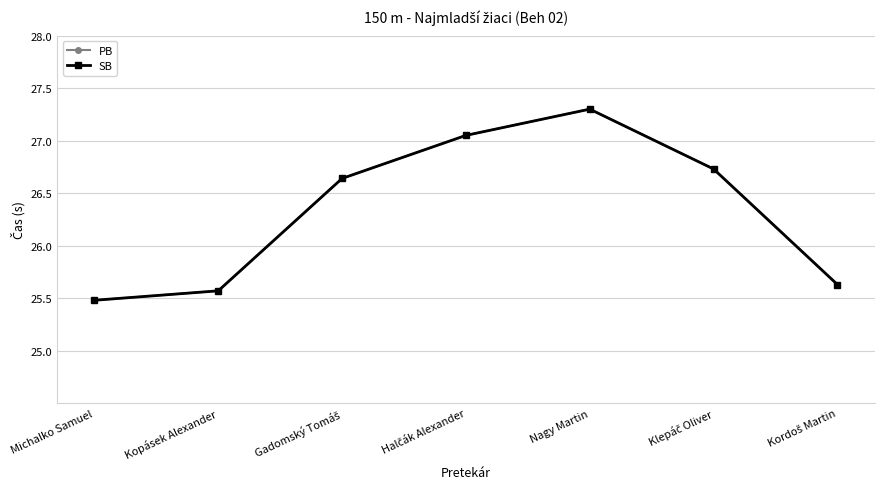

How many distinct data groups are displayed?

2